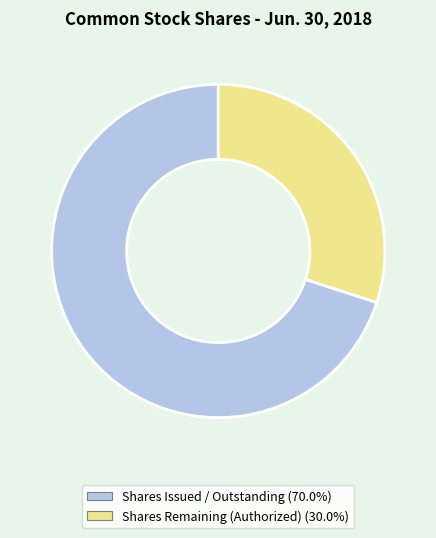

Is there a majority slice in this chart?

Yes